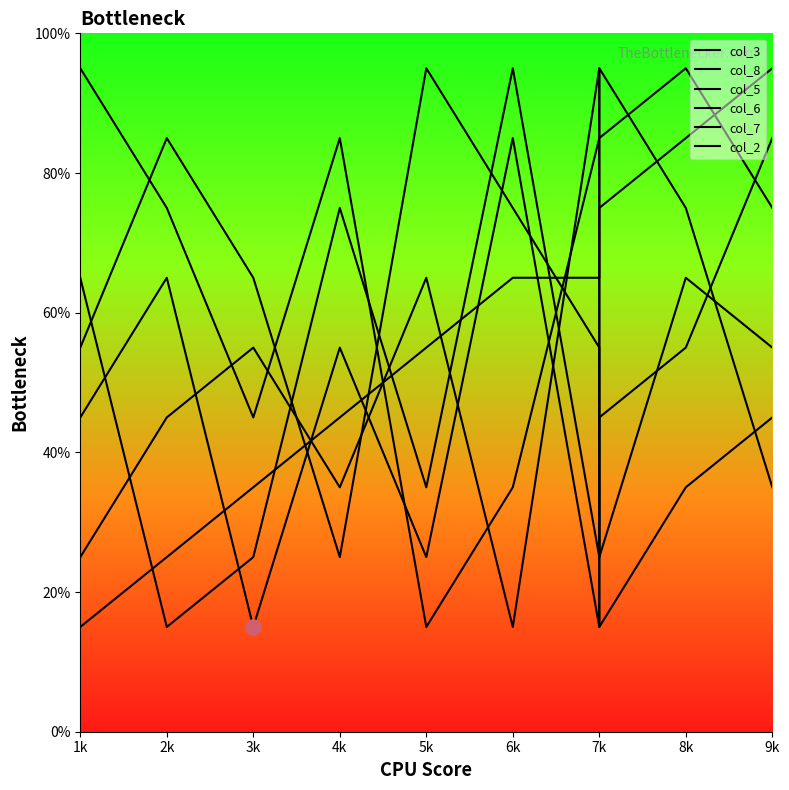

Is the value of col_5 at 8k greater than the value of col_7 at 6k?

No